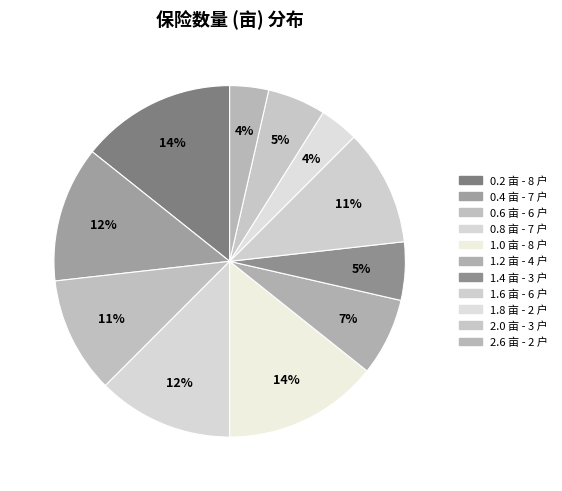

Count the number of slices in the pie.

11